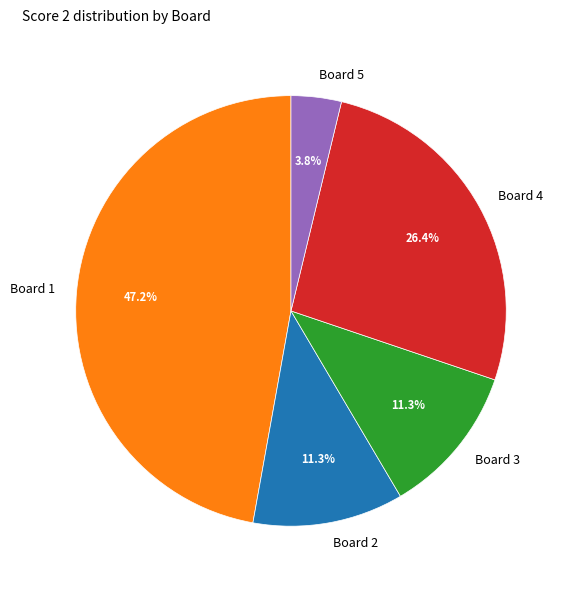

What is the largest slice in the pie chart?

Board 1